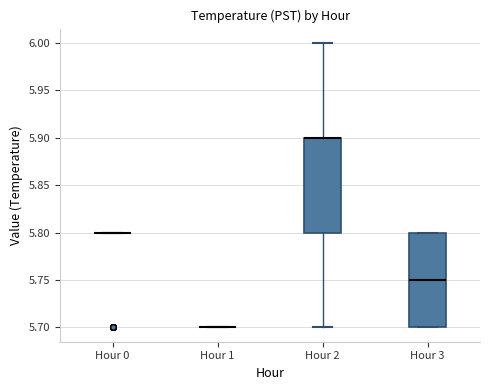

Where is the lower edge of the box for Hour 2 on the y-axis? The values are not printed on the chart, so give them approximately, as read against the axis.

5.80